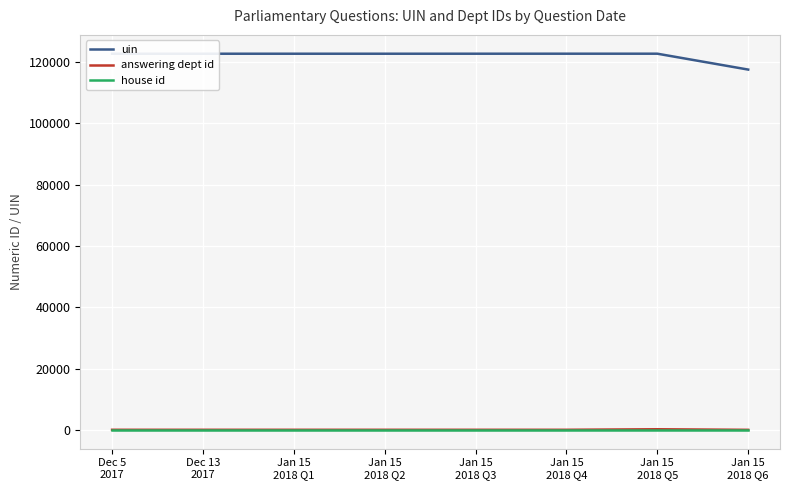

What is the greatest value displayed?

122737